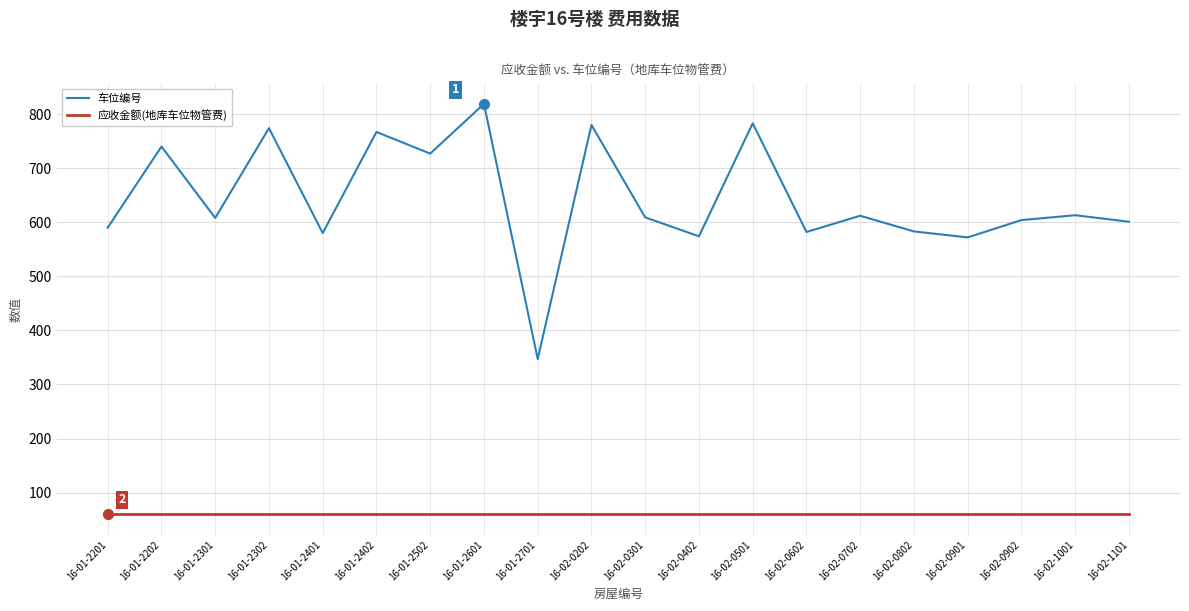

True or false: 车位编号 has a value of 347 at 16-01-2701.

True